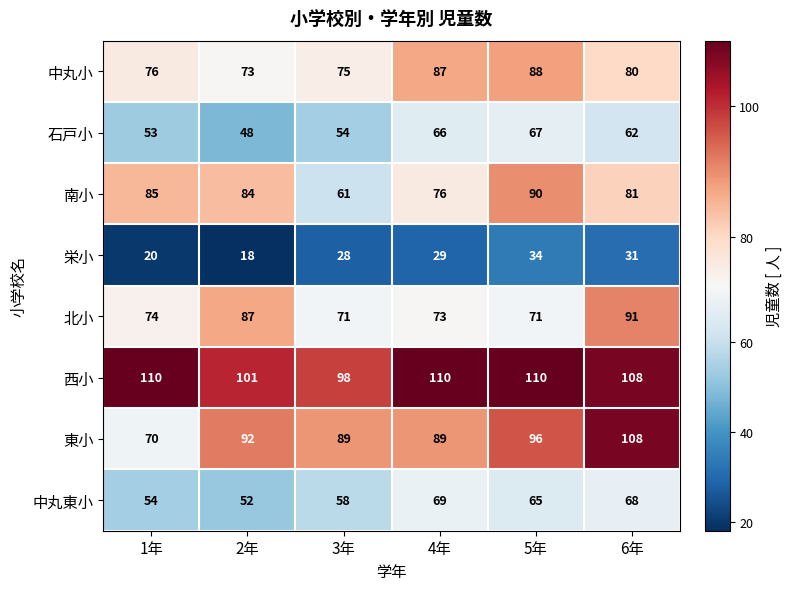

What is the minimum value shown in the chart?

18